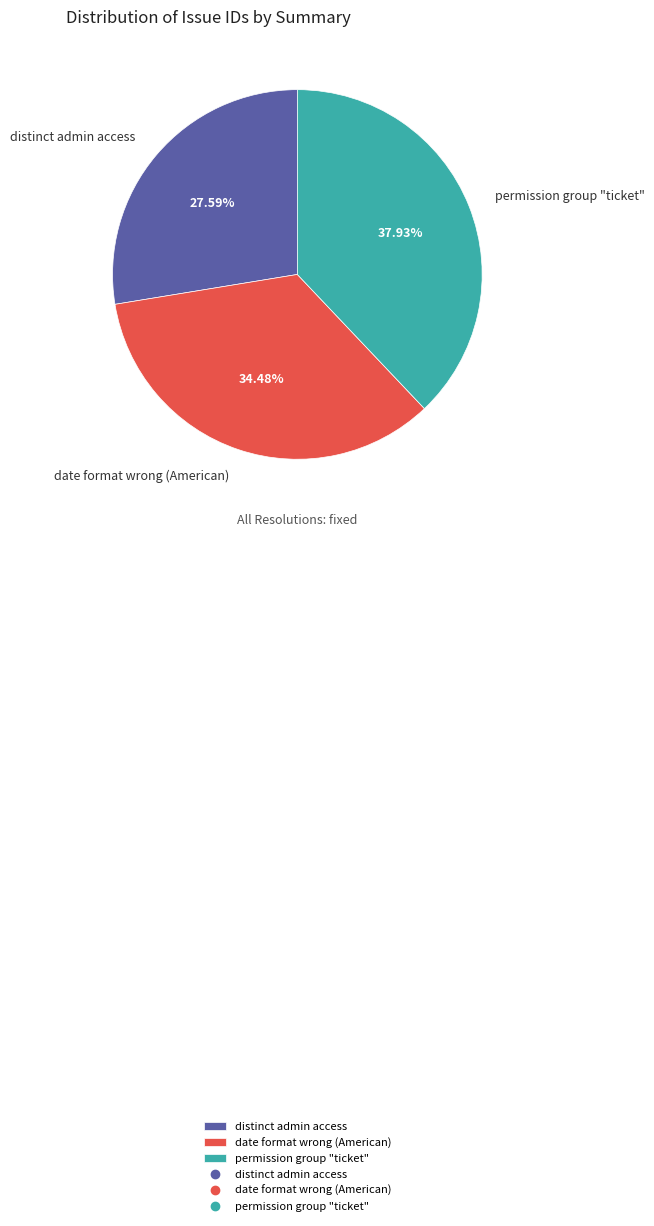

Which category has the biggest portion of the pie?

permission group "ticket"